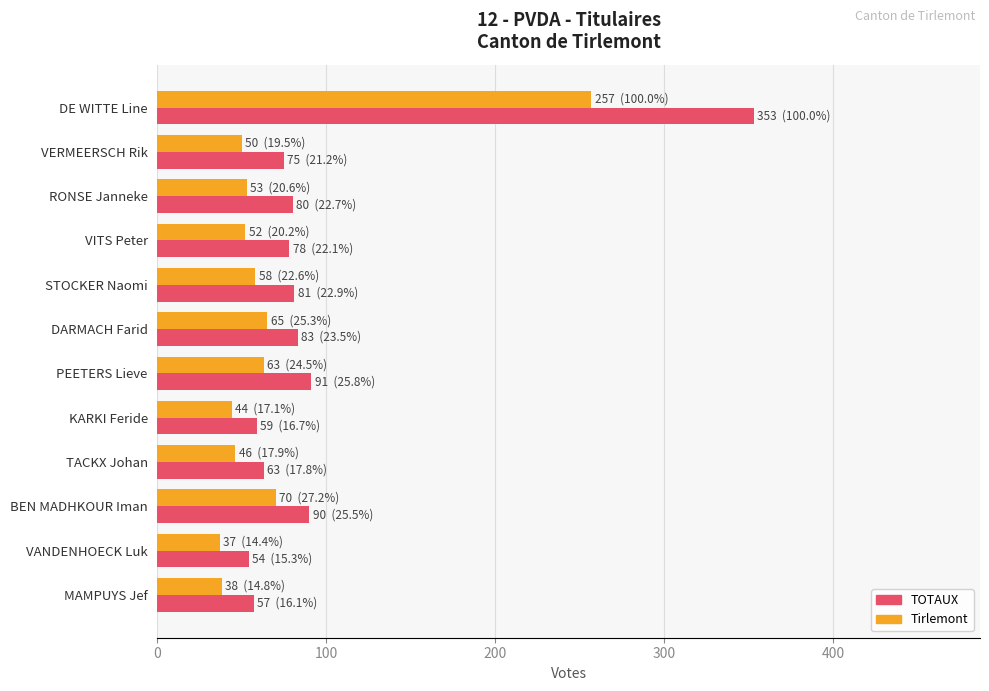

At DE WITTE Line, list the series in order from smallest to largest.

Tirlemont, TOTAUX